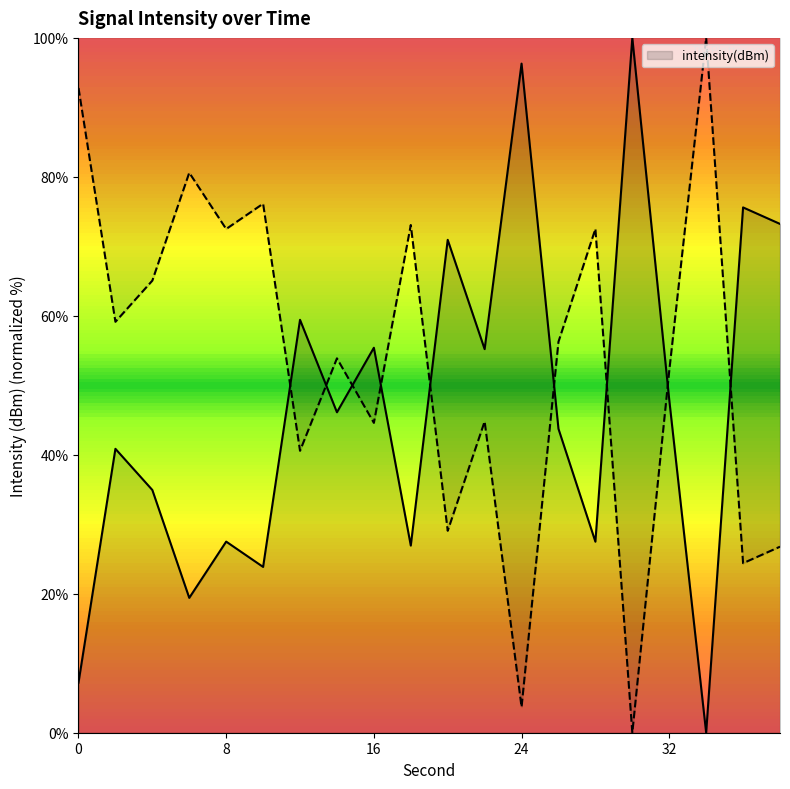

Reading left to right, extract all data points from this chart.

7.2	40.9	34.9	19.4	27.5	23.9	59.4	46.1	55.4	26.9	70.9	55.2	96.3	43.7	27.5	100.0	47.9	0.0	75.6	73.2